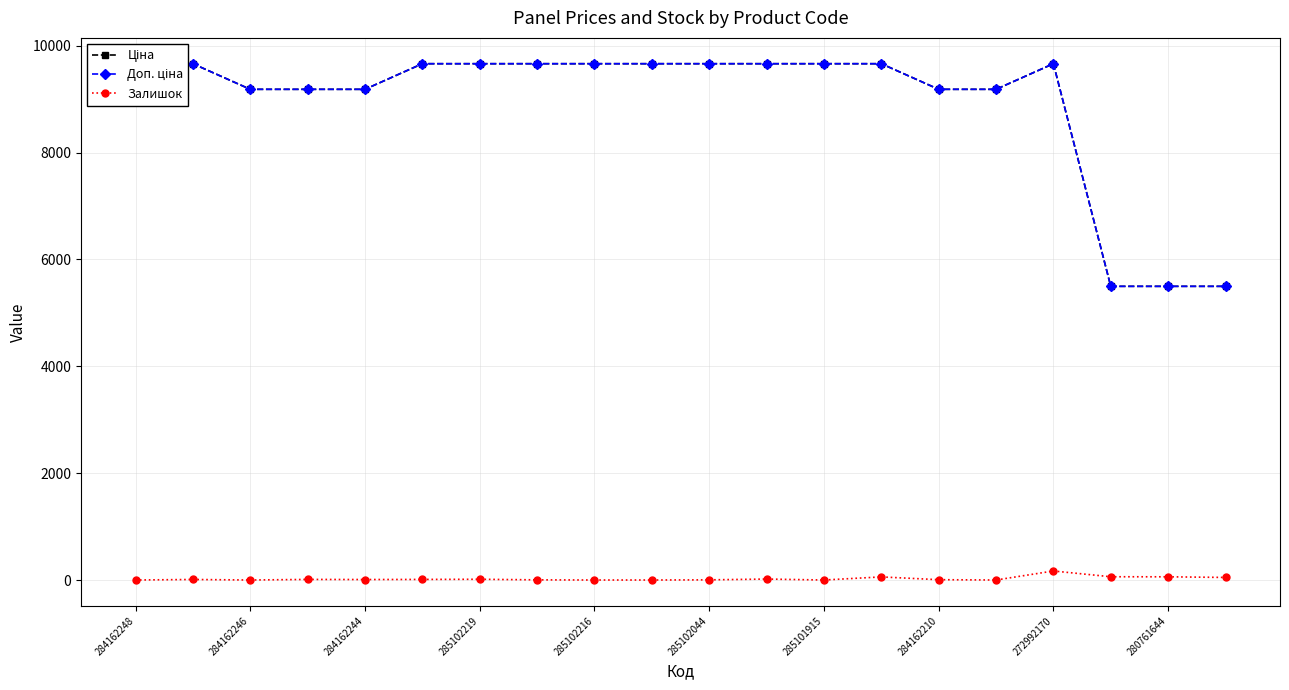

Count the number of data series in this chart.

3